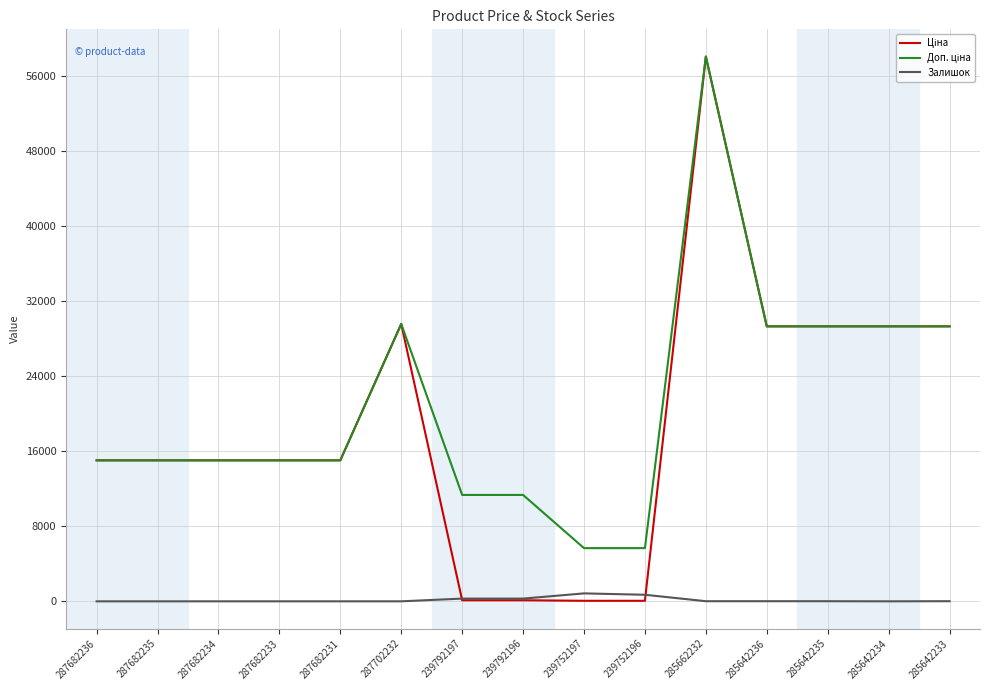

What is the spread (max minus min) of values at 287702232?

29548.9